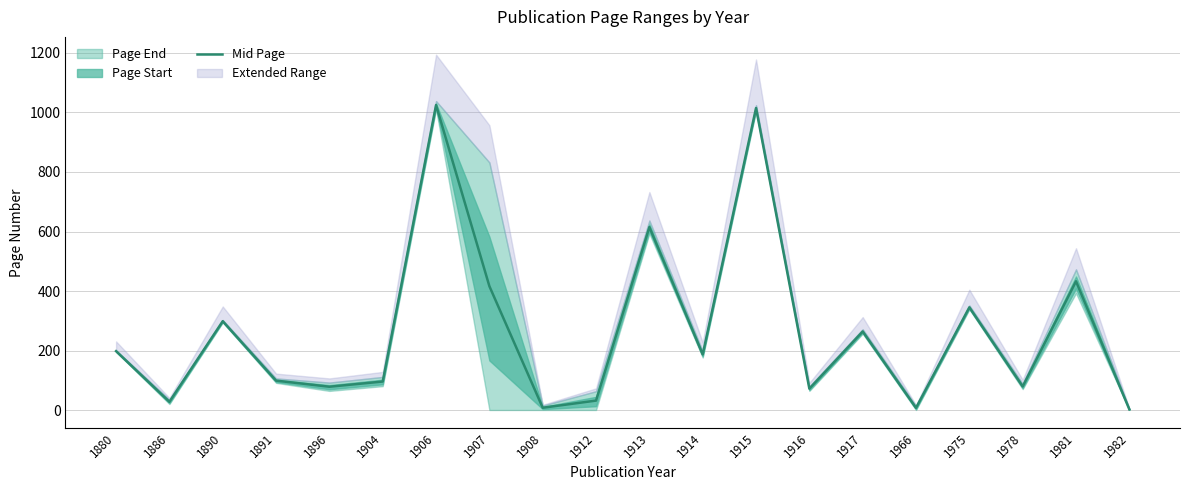

Which label corresponds to the smallest value in the chart?

1982